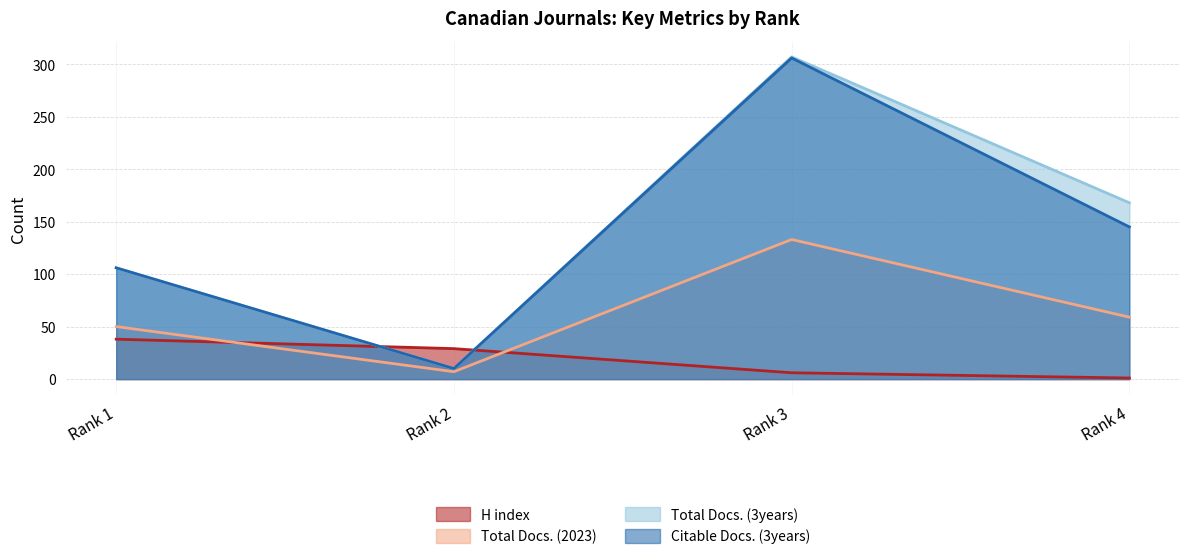

True or false: H index and Total Docs. (3years) intersect in this chart.

True